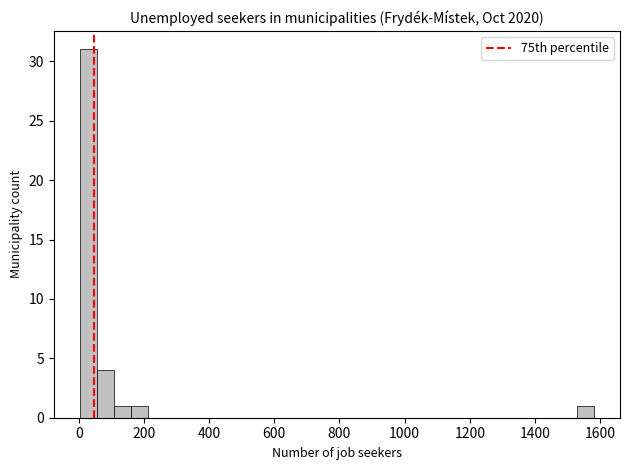

Around what value on the x-axis is the tallest bar? Give the approximate position of its centre, as read against the axis.

20